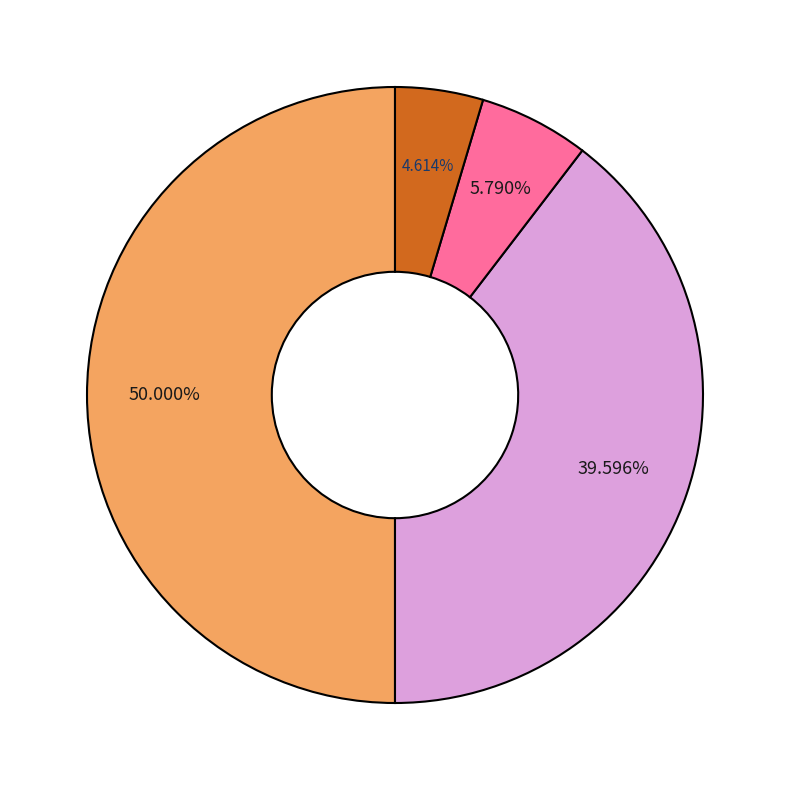

Count the number of slices in the pie.

4